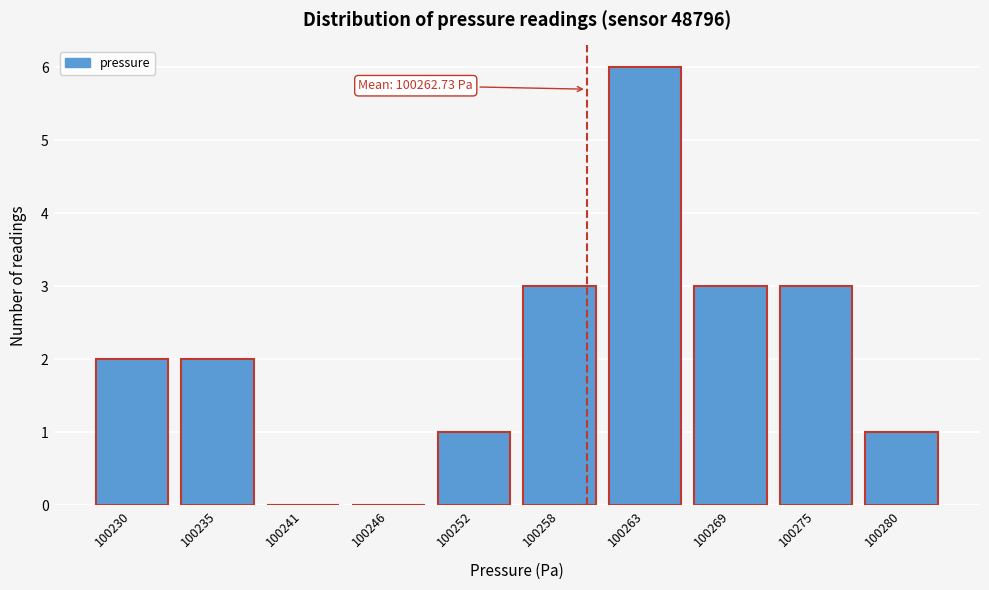

Reading left to right, extract all data points from this chart.

100230=2	100235=2	100241=0	100246=0	100252=1	100258=3	100263=6	100269=3	100275=3	100280=1